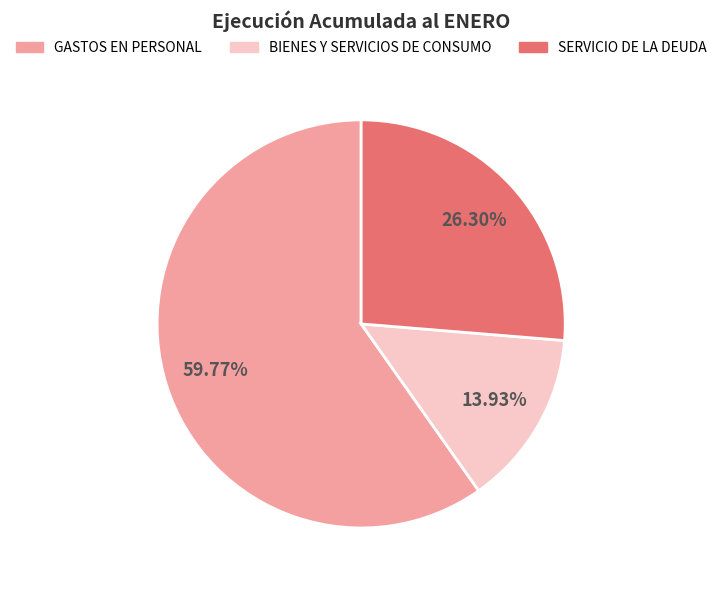

Which slice is the smallest?

BIENES Y SERVICIOS DE CONSUMO